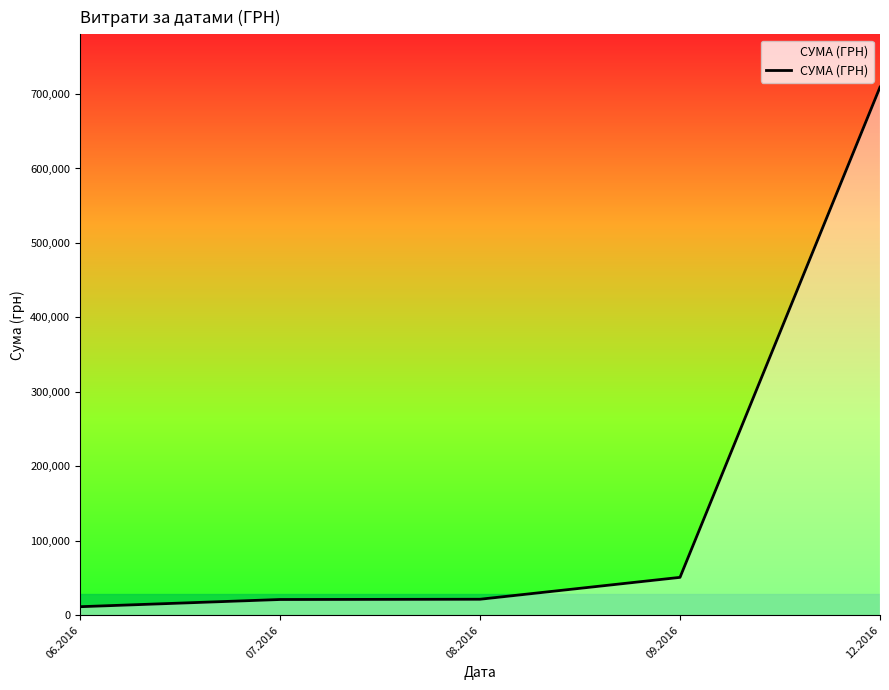

Between 07.2016 and 09.2016, which is larger?

09.2016